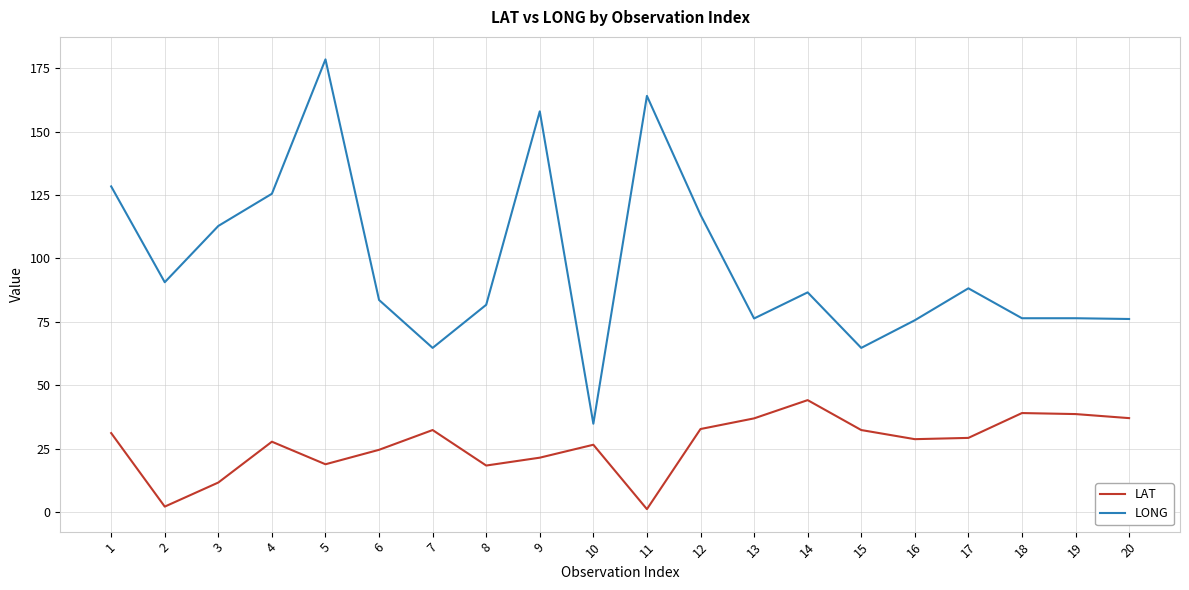

True or false: LONG and LAT intersect in this chart.

False